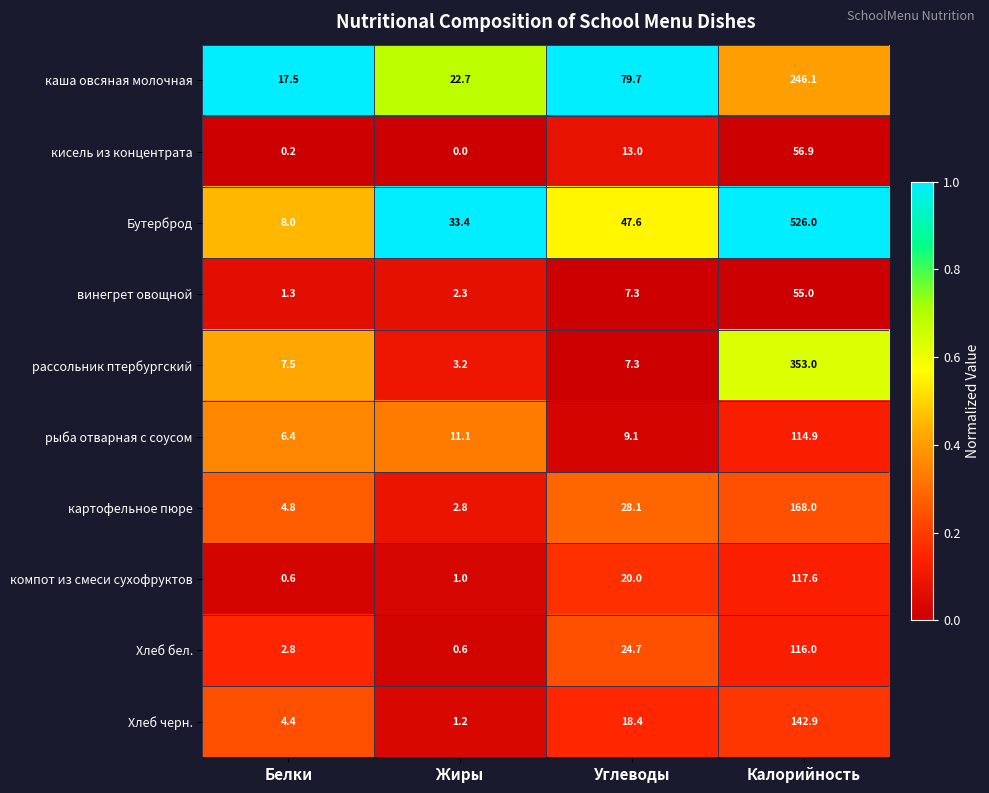

What is the average value of the каша овсяная молочная series?

91.5